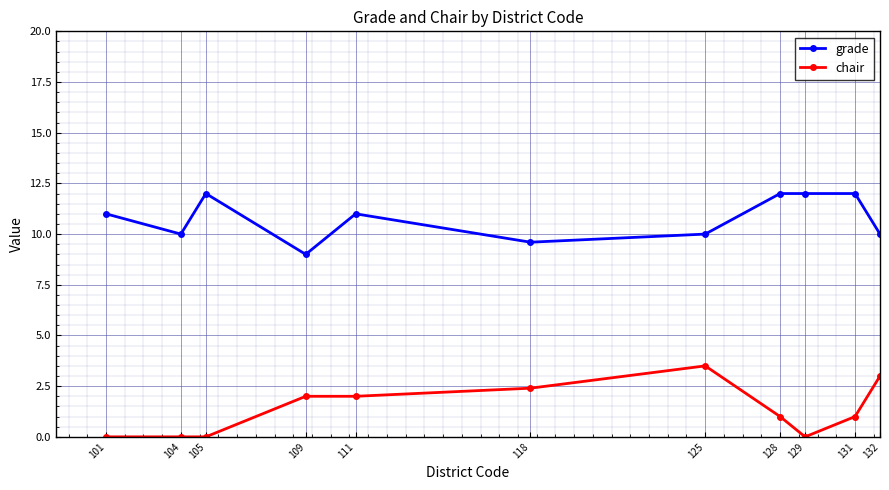

Does the chart display data point markers on the line(s)?

Yes